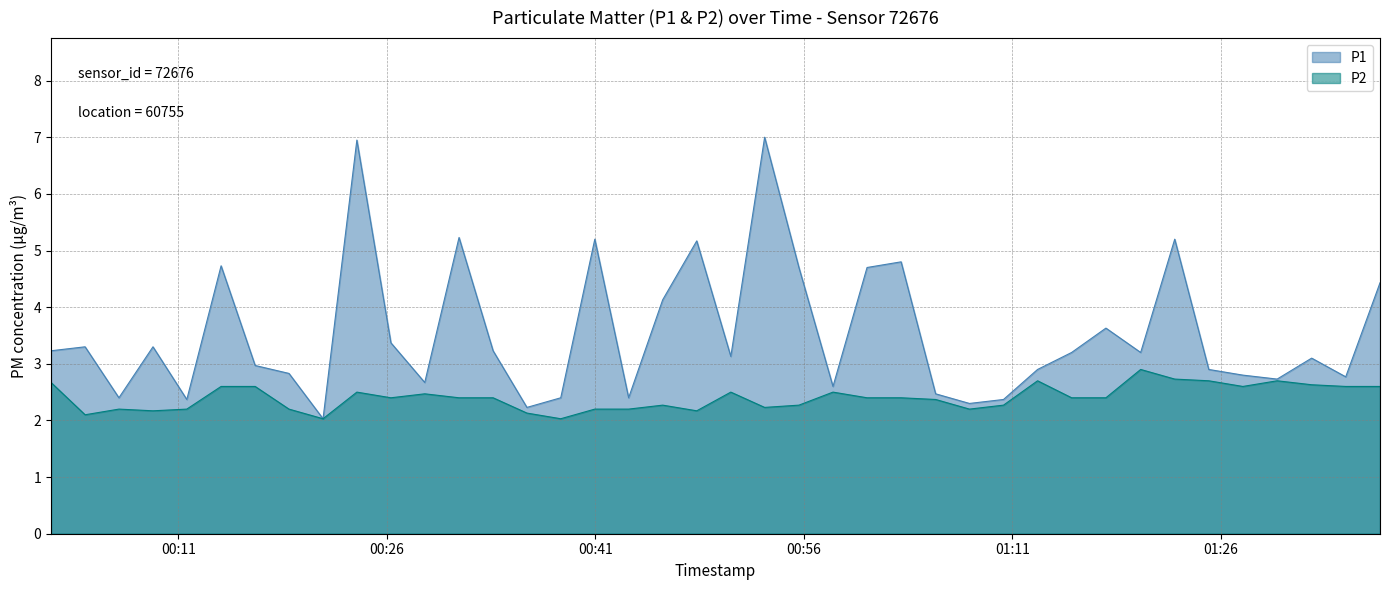

Which series has the widest spread of values?

P1